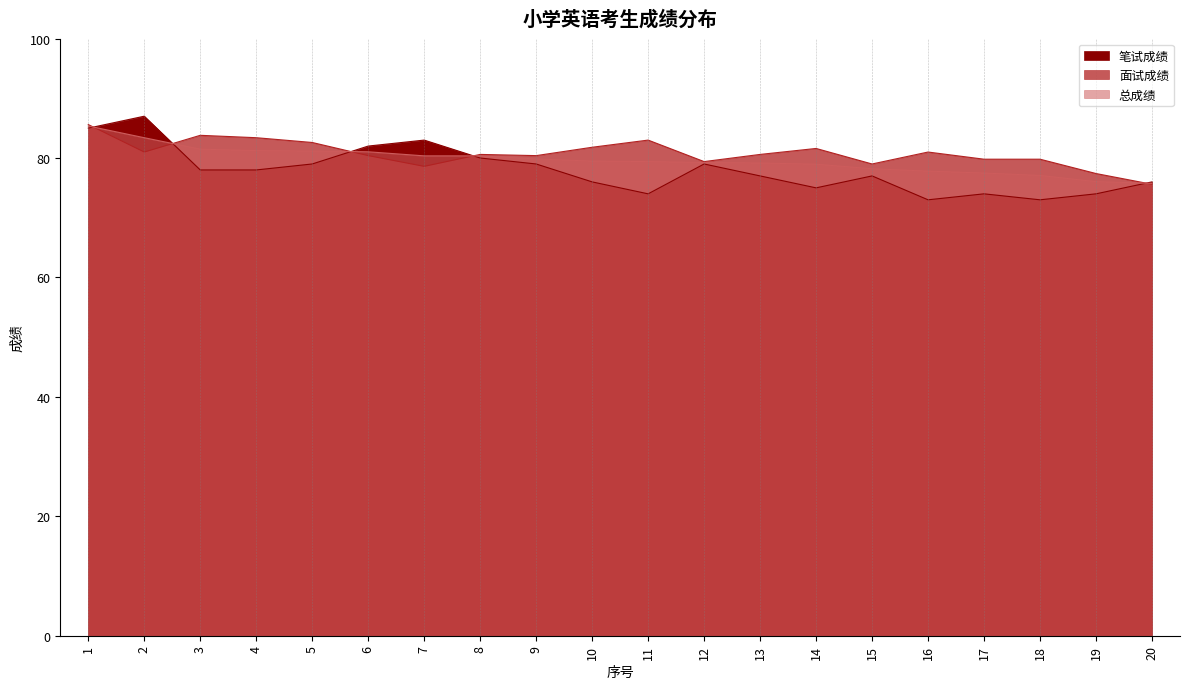

What is the value of the 总成绩 point at the 1st from the left?

85.4